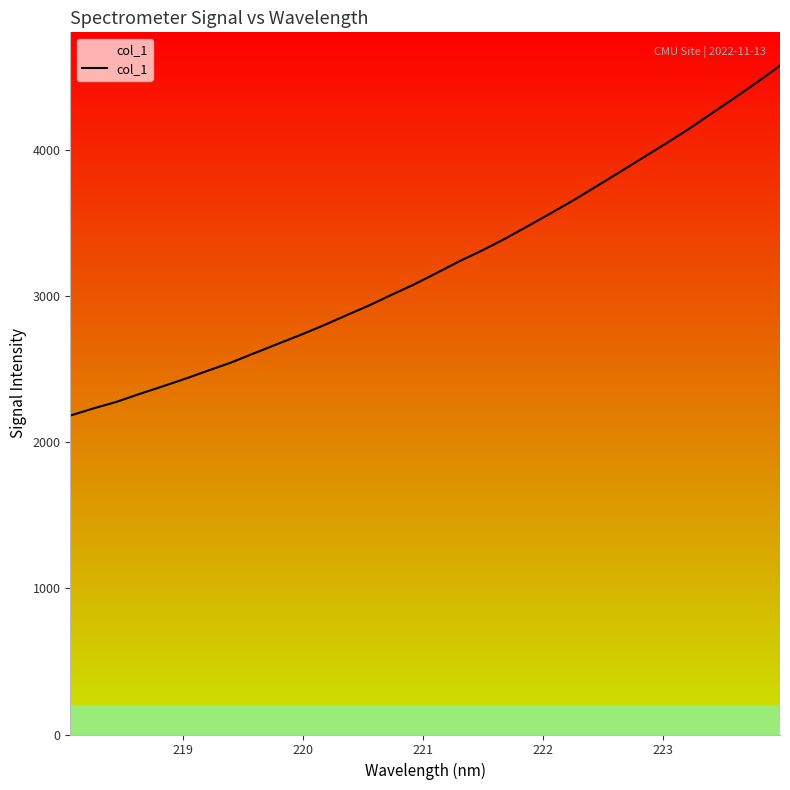

What is the difference between the maximum and minimum values?

2392.5